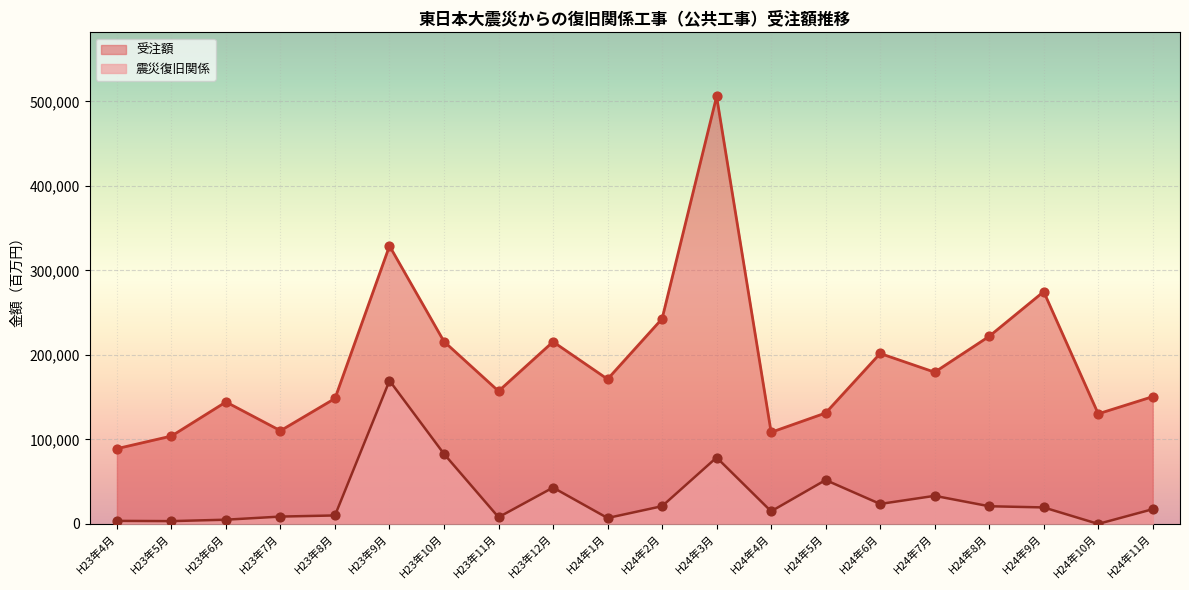

Is the value of 受注額 at H23年8月 greater than the value of 震災復旧関係 at H23年11月?

Yes